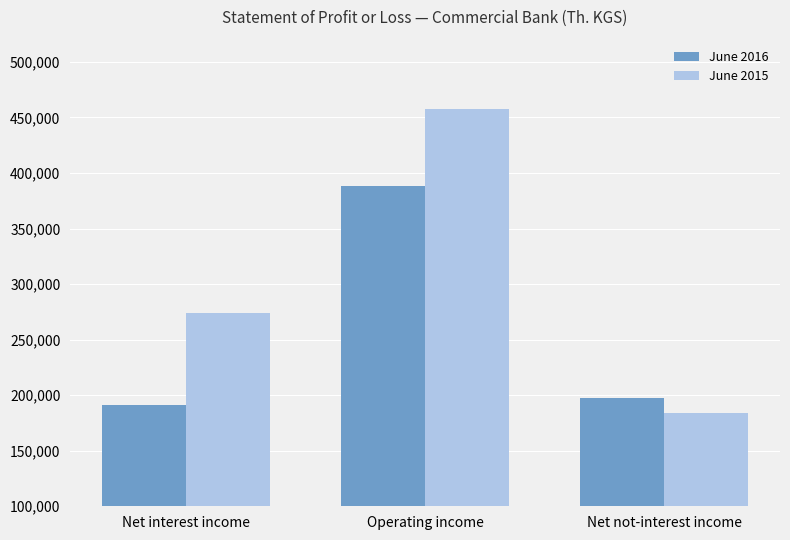

True or false: June 2015 has a value of 86659 at Net interest income.

False